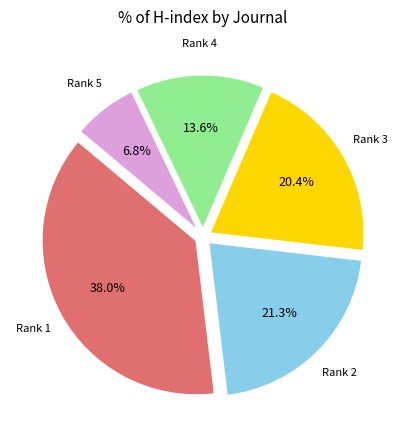

To the nearest percent, what is the difference between the largest and smallest slice percentages?

31%